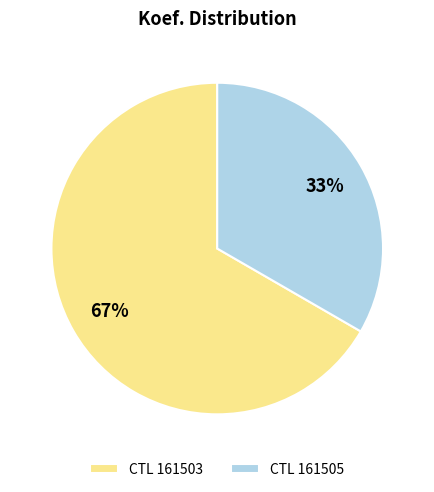

To the nearest percent, what portion does CTL 161503 represent?

67%